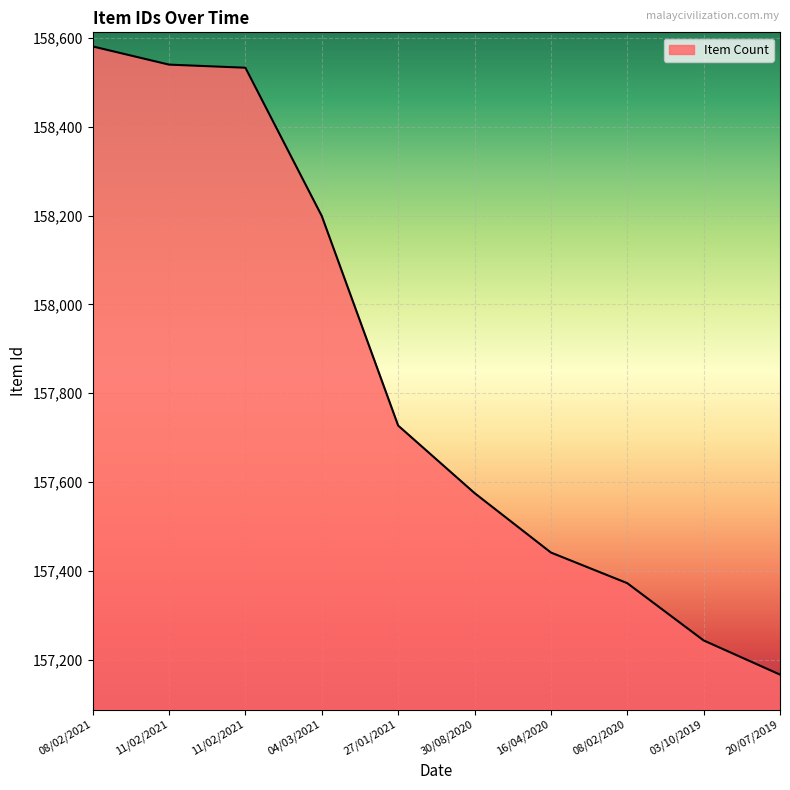

What is the sum of all values?

1578377